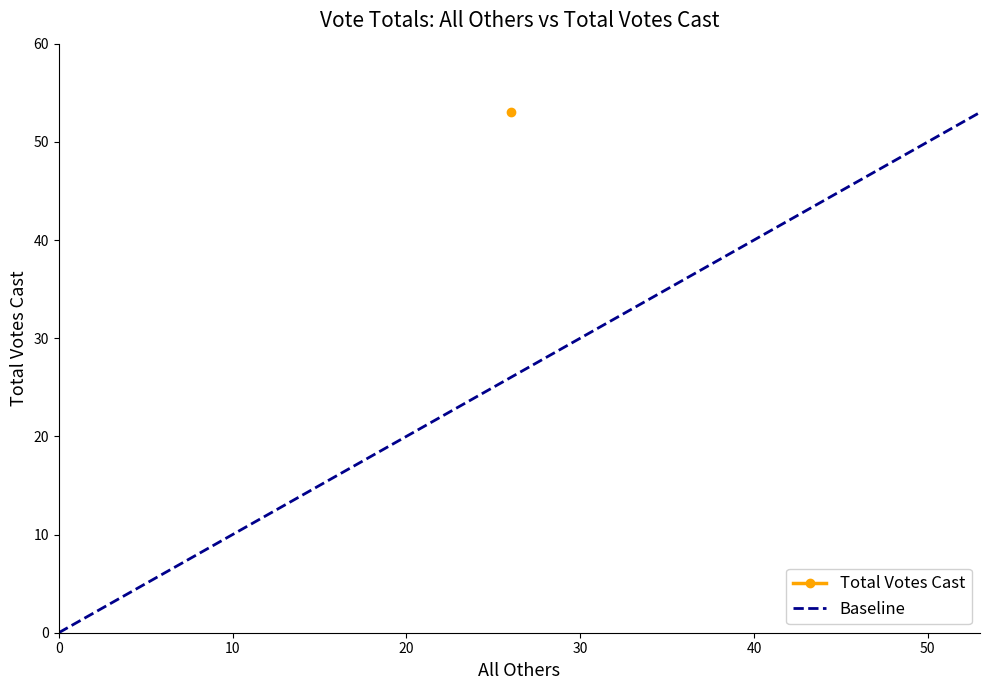

How many categories are shown in the chart?

2